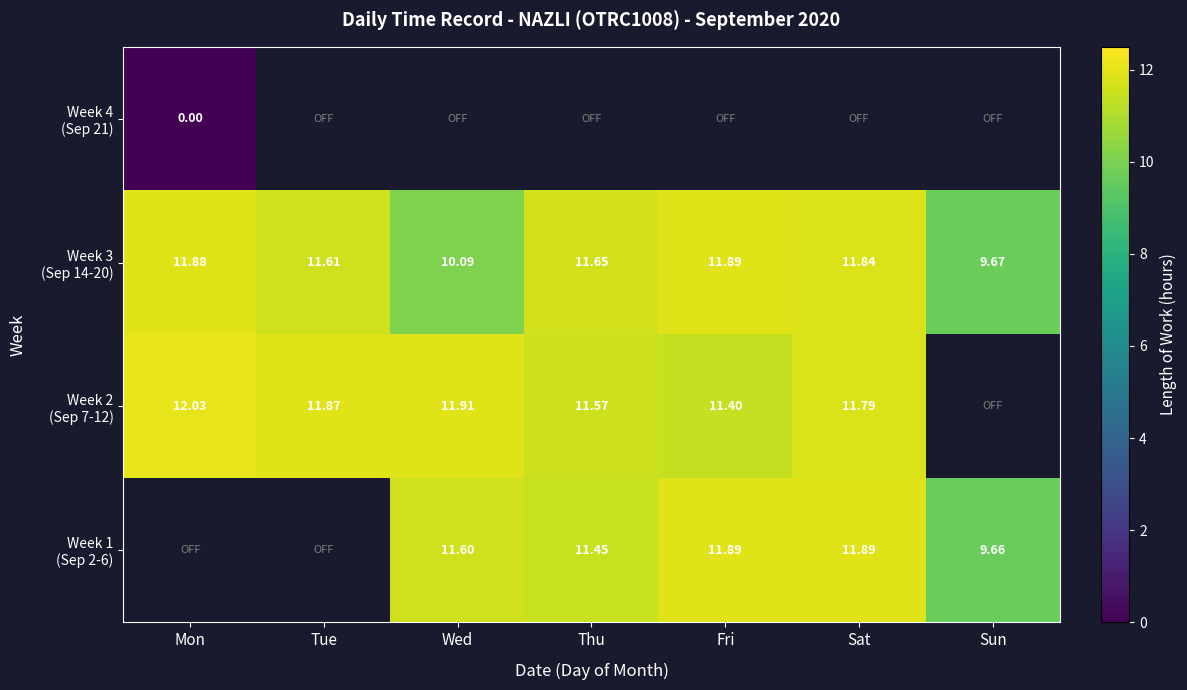

The Week 3 (Sep 14-20) series shows 11.8 at Sat. True or false?

True